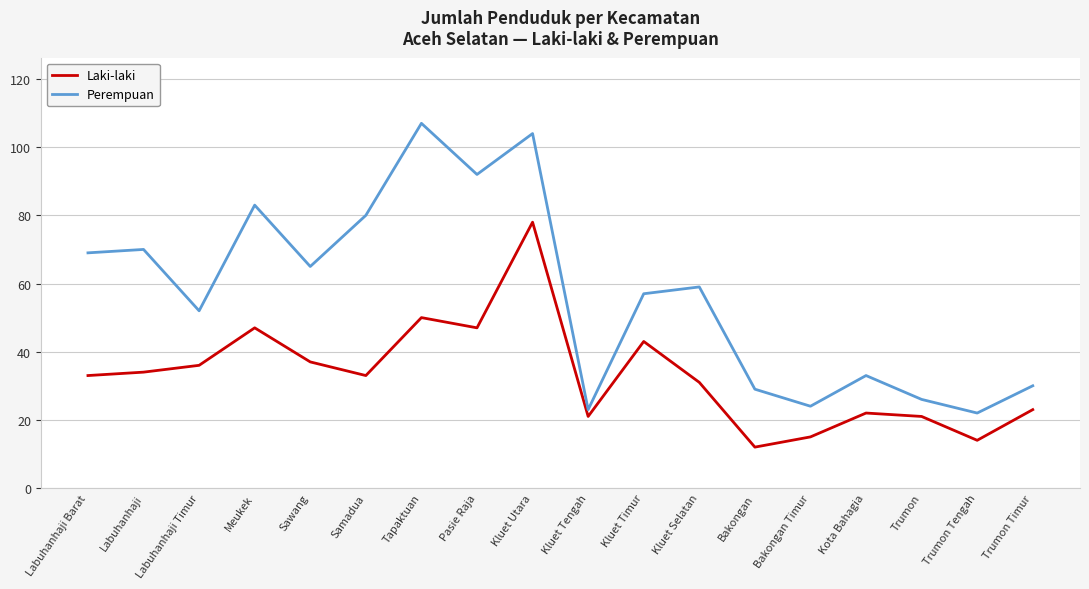

Reading left to right, extract all data points from this chart.

Laki-laki: Labuhanhaji Barat=33	Labuhanhaji=34	Labuhanhaji Timur=36	Meukek=47	Sawang=37	Samadua=33	Tapaktuan=50	Pasie Raja=47	Kluet Utara=78	Kluet Tengah=21	Kluet Timur=43	Kluet Selatan=31	Bakongan=12	Bakongan Timur=15	Kota Bahagia=22	Trumon=21	Trumon Tengah=14	Trumon Timur=23
Perempuan: Labuhanhaji Barat=69	Labuhanhaji=70	Labuhanhaji Timur=52	Meukek=83	Sawang=65	Samadua=80	Tapaktuan=107	Pasie Raja=92	Kluet Utara=104	Kluet Tengah=23	Kluet Timur=57	Kluet Selatan=59	Bakongan=29	Bakongan Timur=24	Kota Bahagia=33	Trumon=26	Trumon Tengah=22	Trumon Timur=30